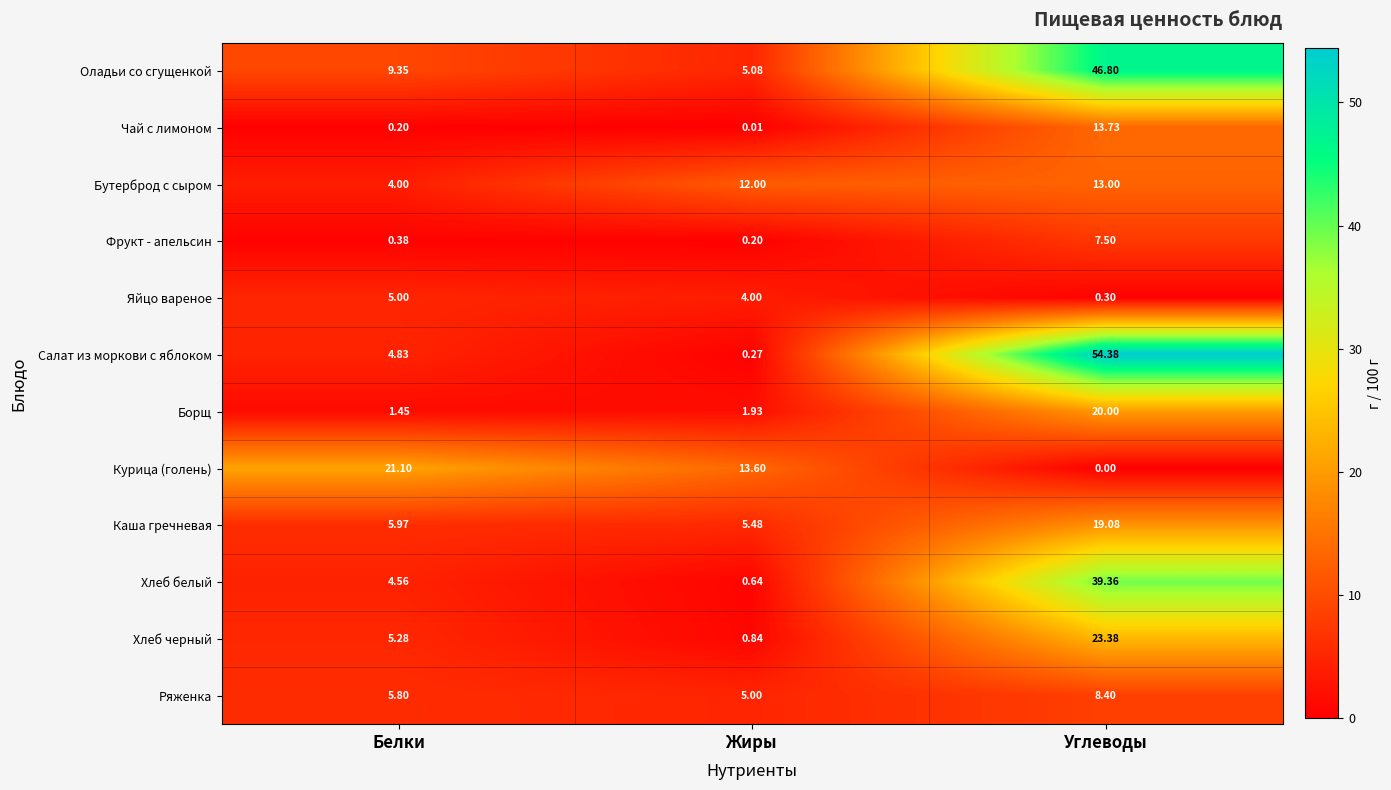

Which series has the widest spread of values?

Салат из моркови с яблоком